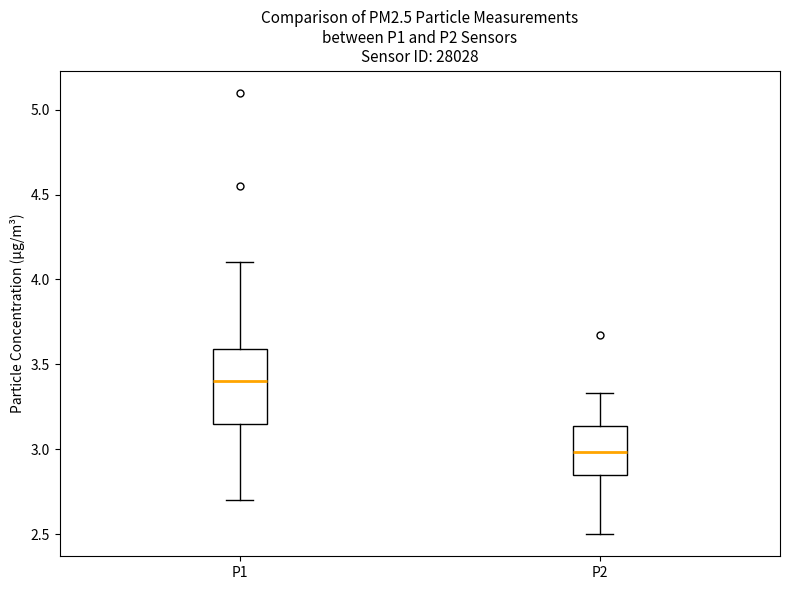

Where does the upper whisker of the box for P2 end on the y-axis? The values are not printed on the chart, so give them approximately, as read against the axis.

3.35